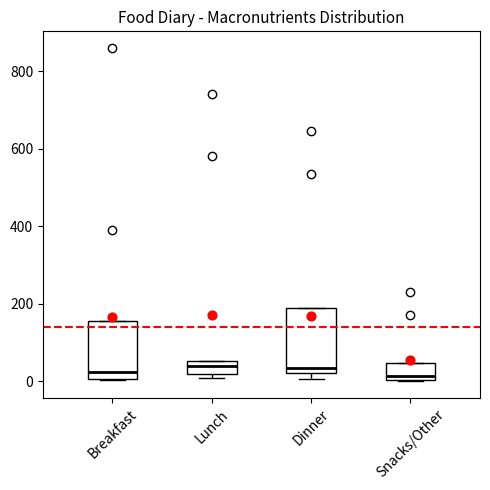

Which box is the tallest, from its lower edge to its upper edge?

Dinner